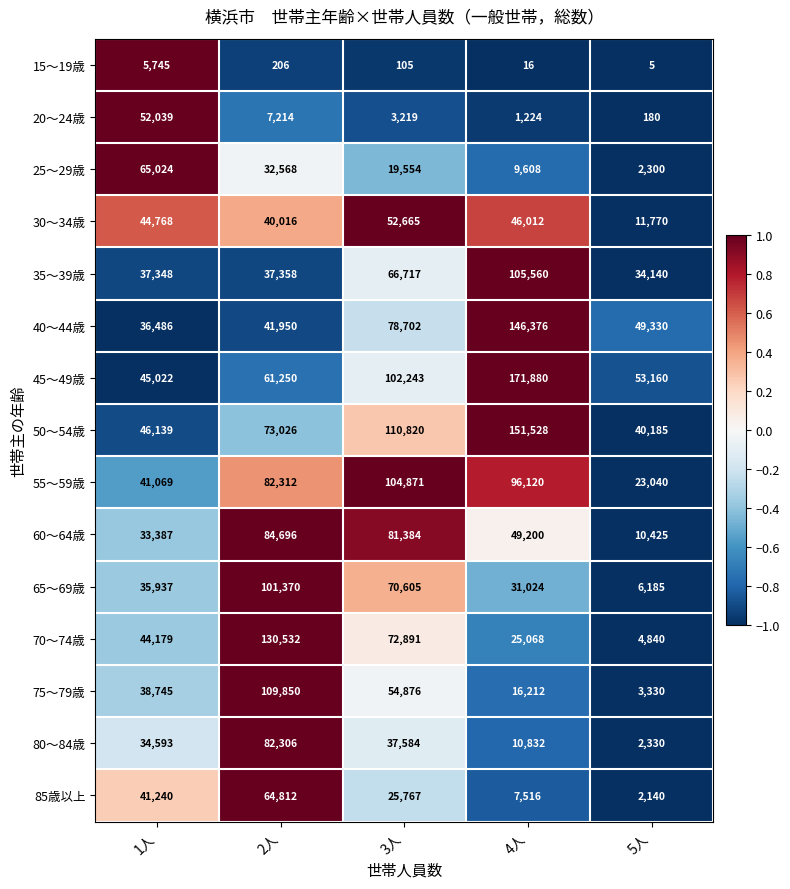

Count the number of data series in this chart.

15